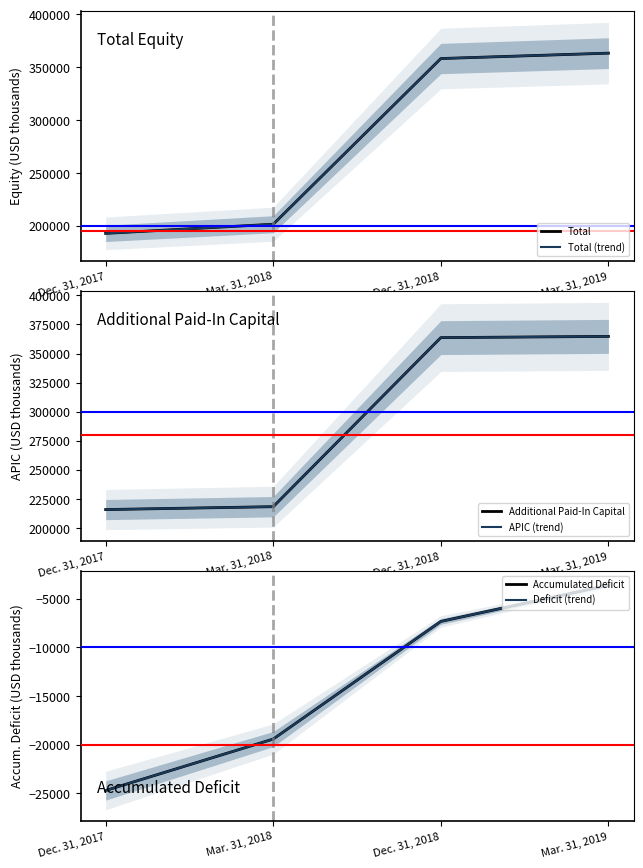

How many data points in Additional Paid-In Capital are less than 363655?

2